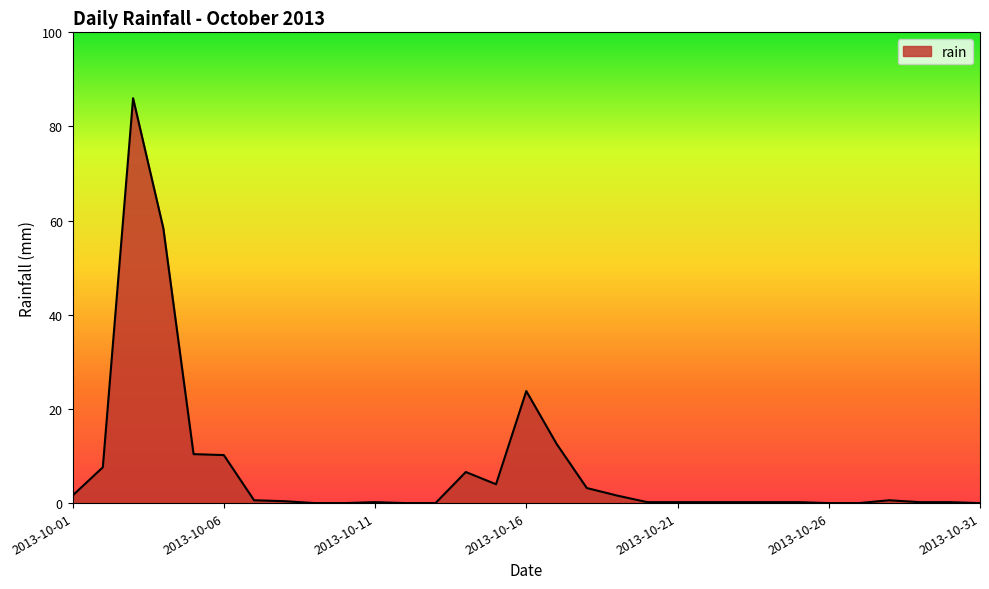

What is the maximum value shown in the chart?

86.0